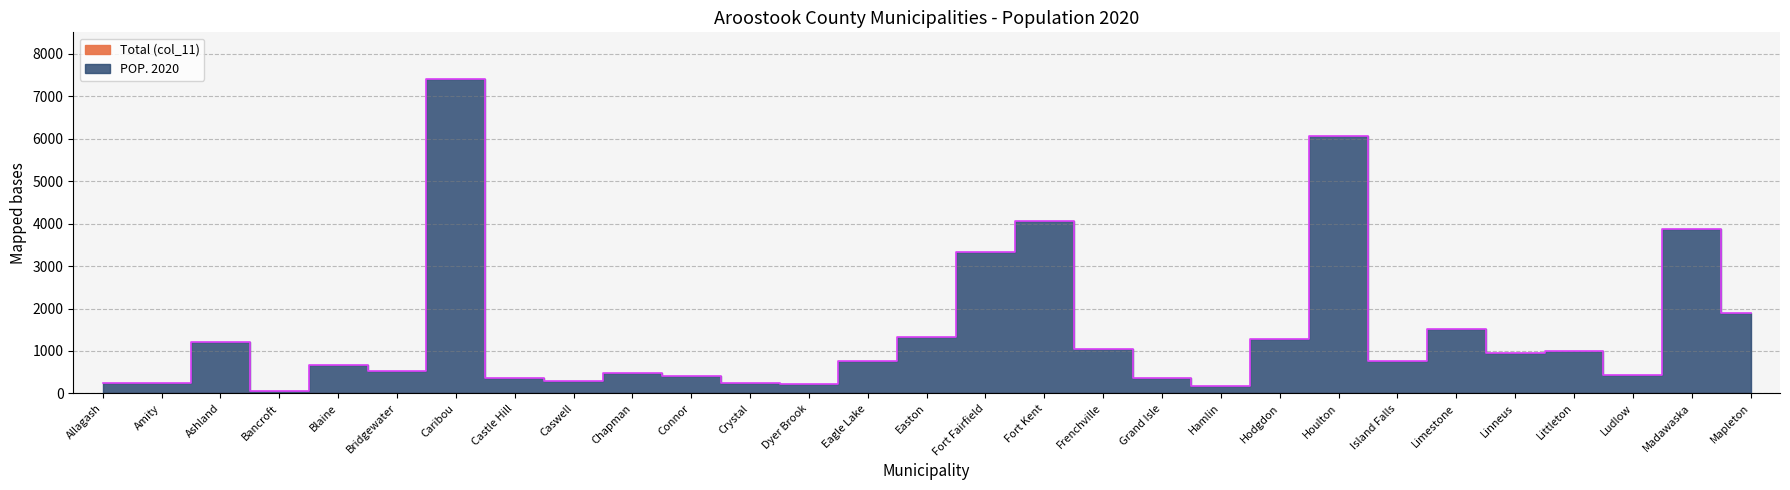

The chart shows a value of 1734 at Frenchville. True or false?

False